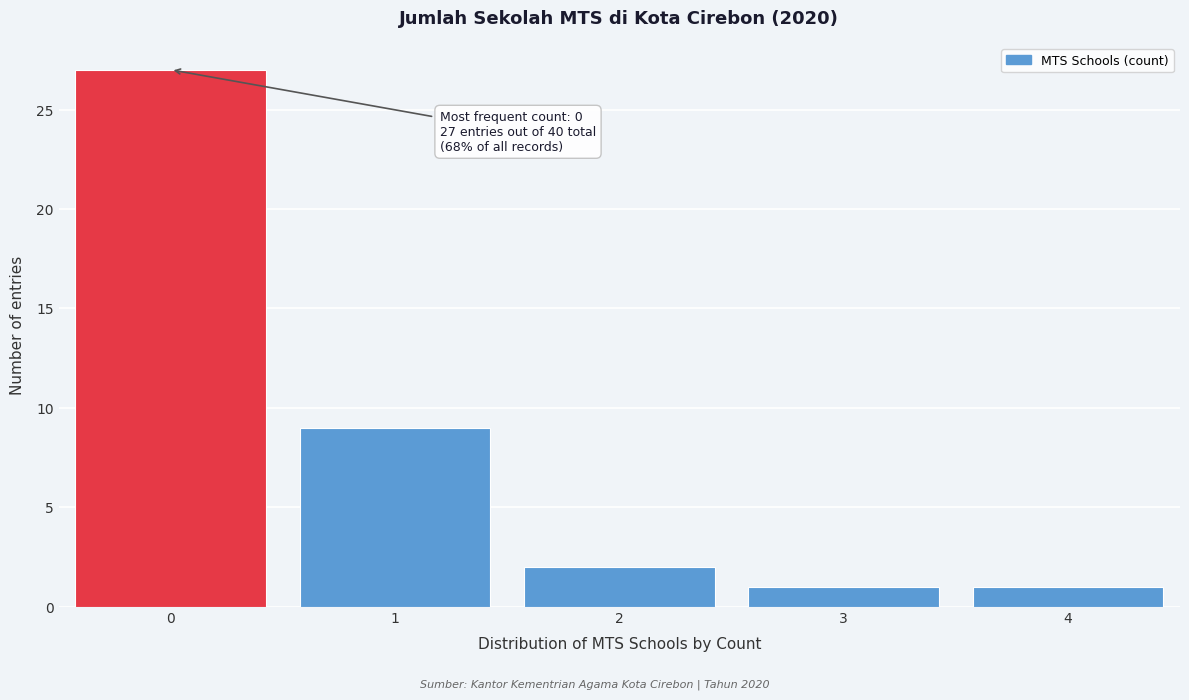

Which range on the x-axis has the tallest bar?

-0.5 to 0.5